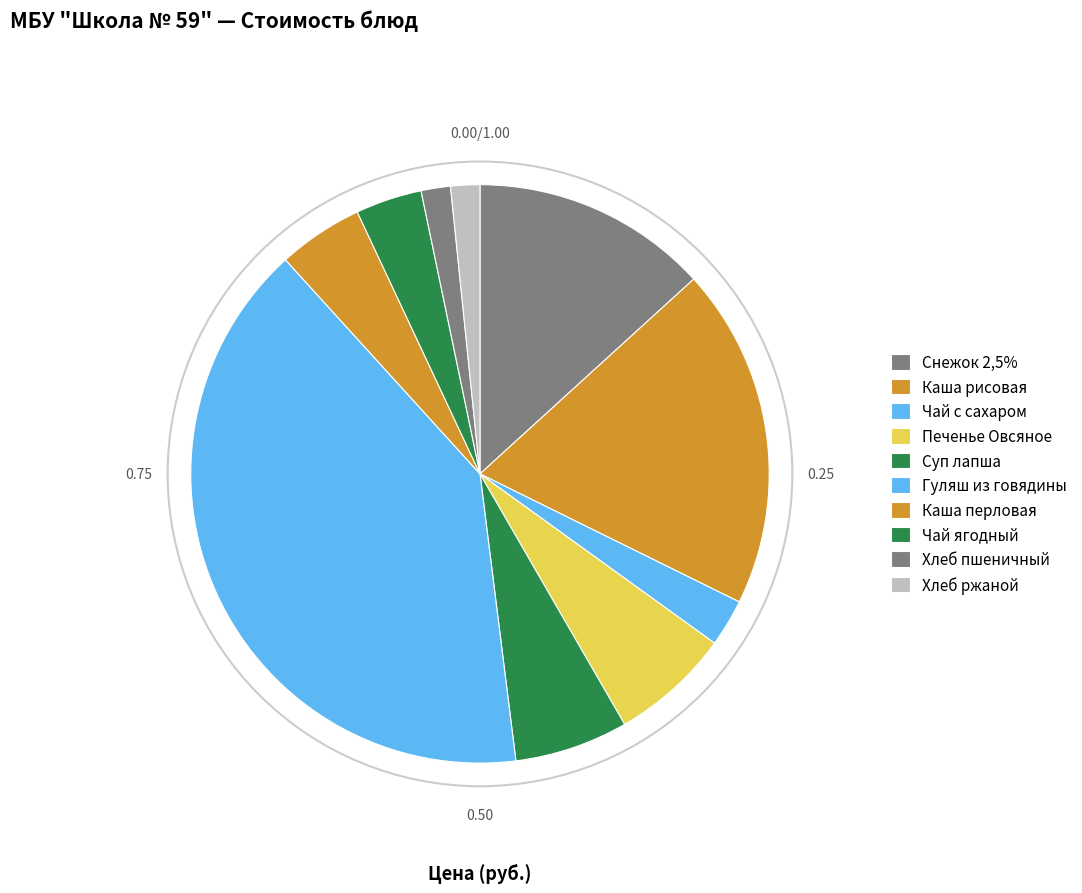

Between Суп лапша and Хлеб пшеничный, which is larger?

Суп лапша